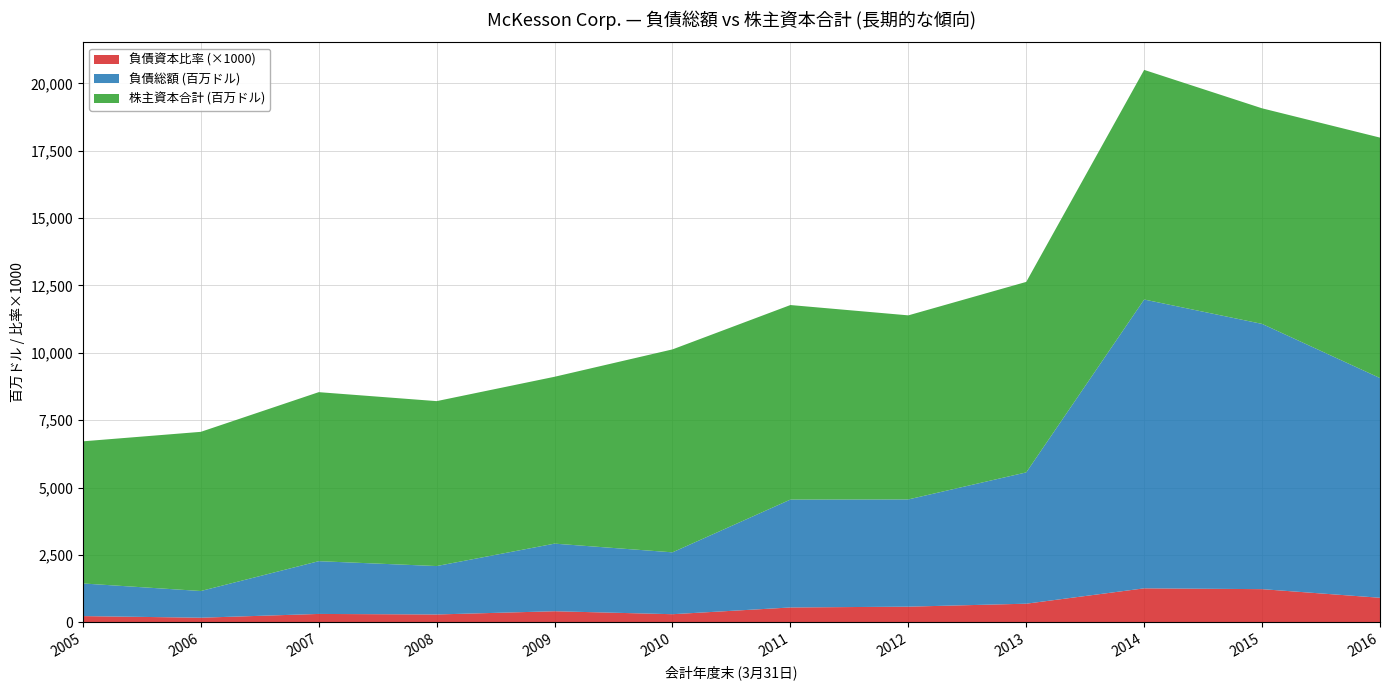

Reading right to left, list all the values displayed in this chart.

負債資本比率: 0.9	1.2	1.3	0.7	0.6	0.6	0.3	0.4	0.3	0.3	0.2	0.2
負債総額 (億ドル): 8154.0	9844.0	10719.0	4873.0	3980.0	4004.0	2296.0	2509.0	1797.0	1958.0	991.0	1211.0
株主資本合計 (億ドル): 8924.0	8001.0	8522.0	7070.0	6831.0	7220.0	7532.0	6193.0	6121.0	6273.0	5907.0	5275.0